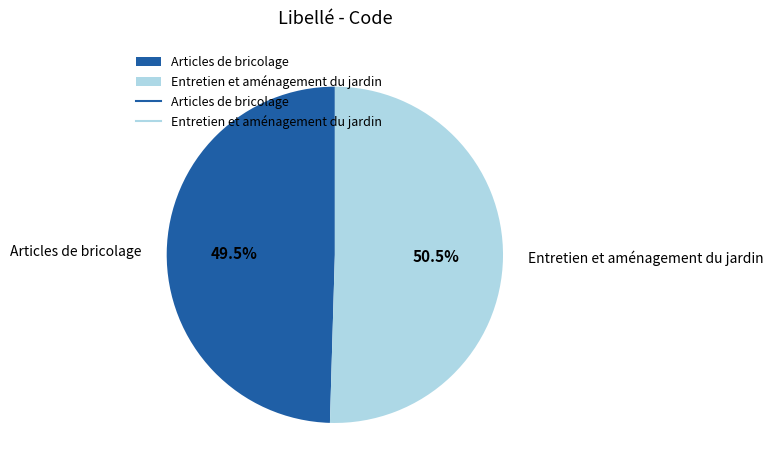

Rank the categories by value from highest to lowest.

Entretien et aménagement du jardin, Articles de bricolage